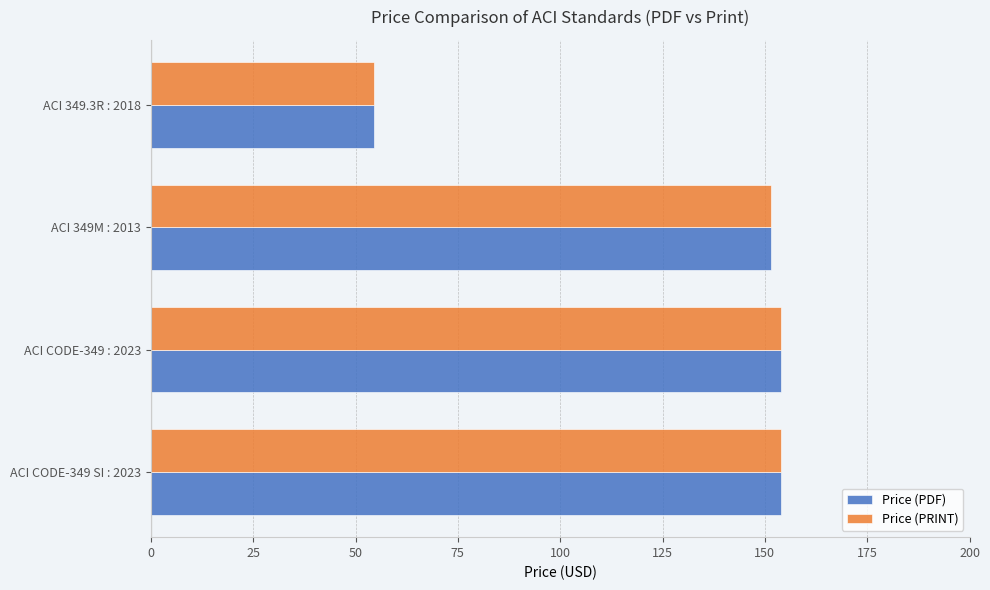

What are all the series names shown in the legend?

Price (PDF), Price (PRINT)